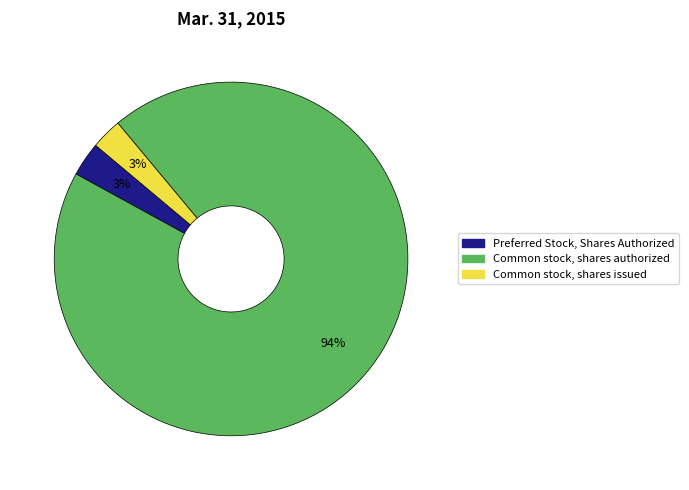

Which slice is the largest?

Common stock, shares authorized